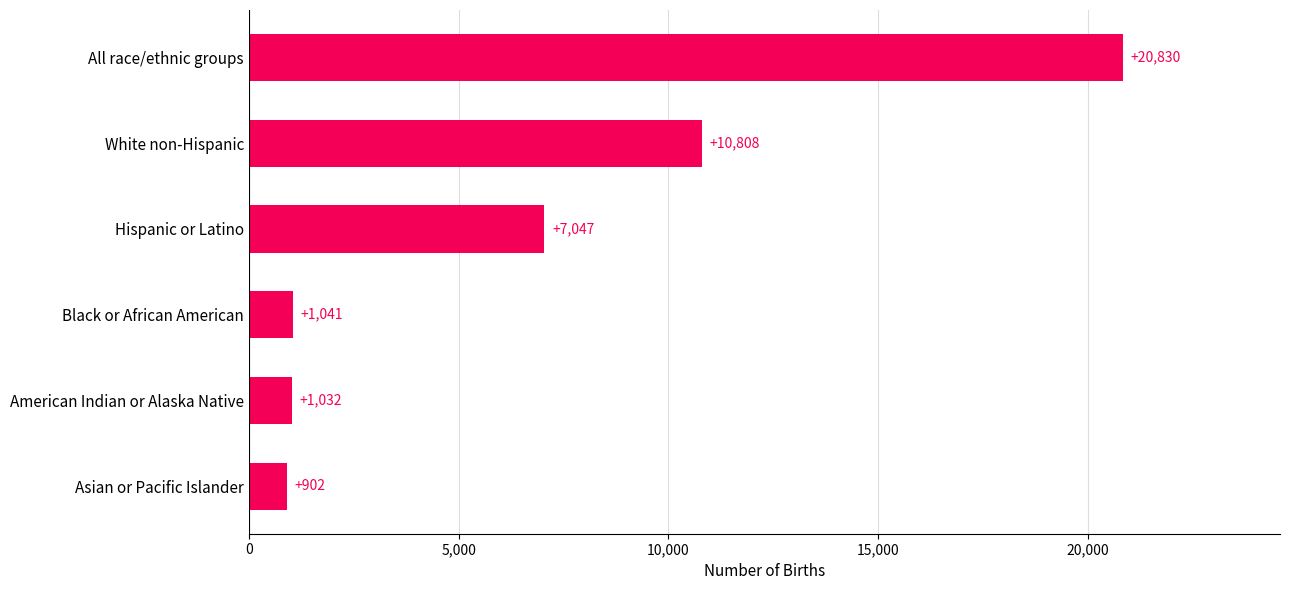

Which has a higher value, American Indian or Alaska Native or Hispanic or Latino?

Hispanic or Latino